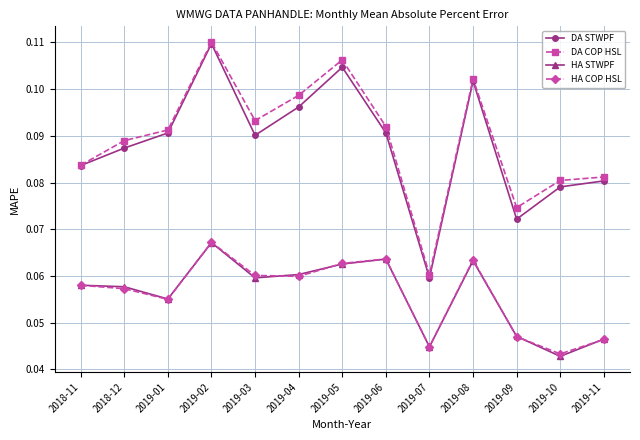

At which label does HA STWPF reach its peak?

2019-02